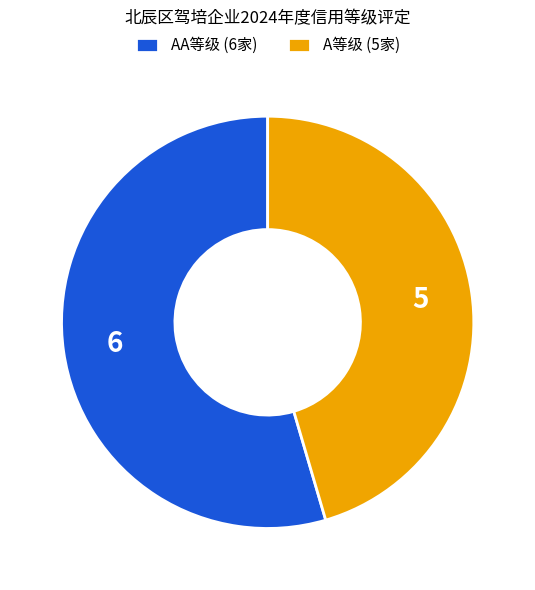

Rank the categories by value from highest to lowest.

AA等级 (6家), A等级 (5家)